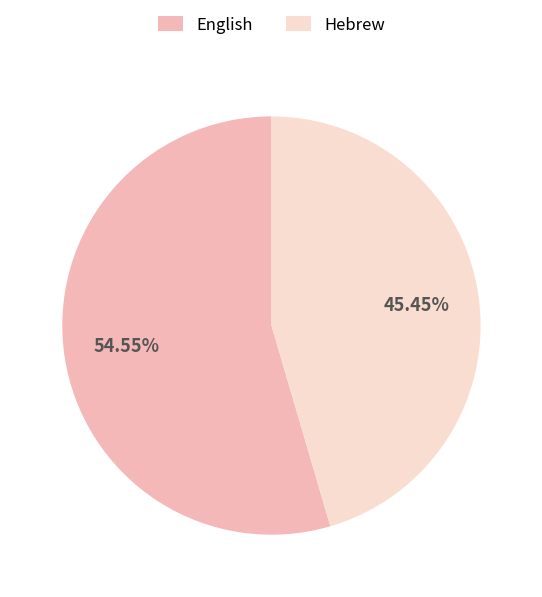

Is there any slice that represents more than half of the pie?

Yes